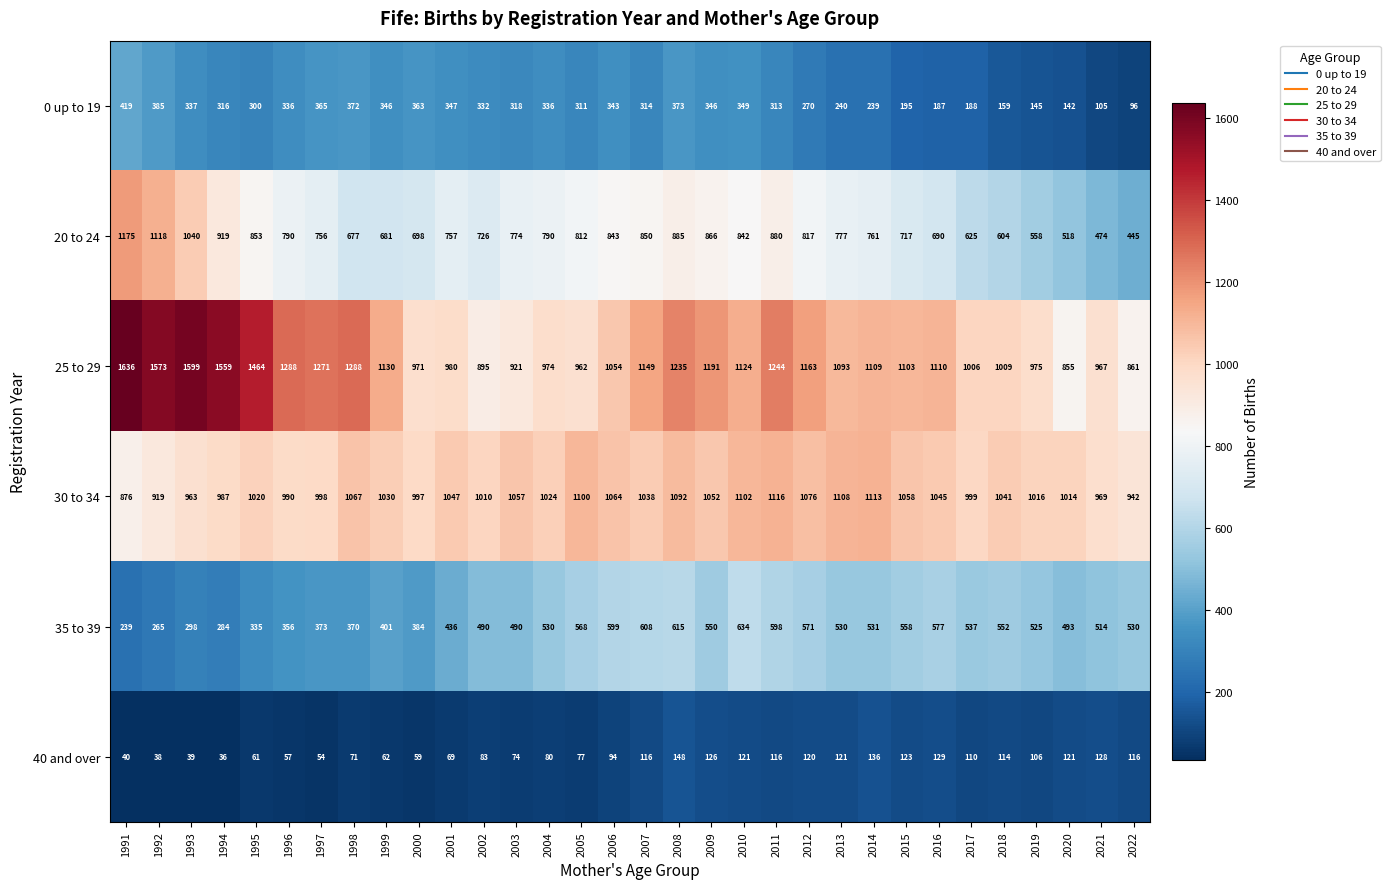

Which category has the lowest value in the 35 to 39 series?

1991